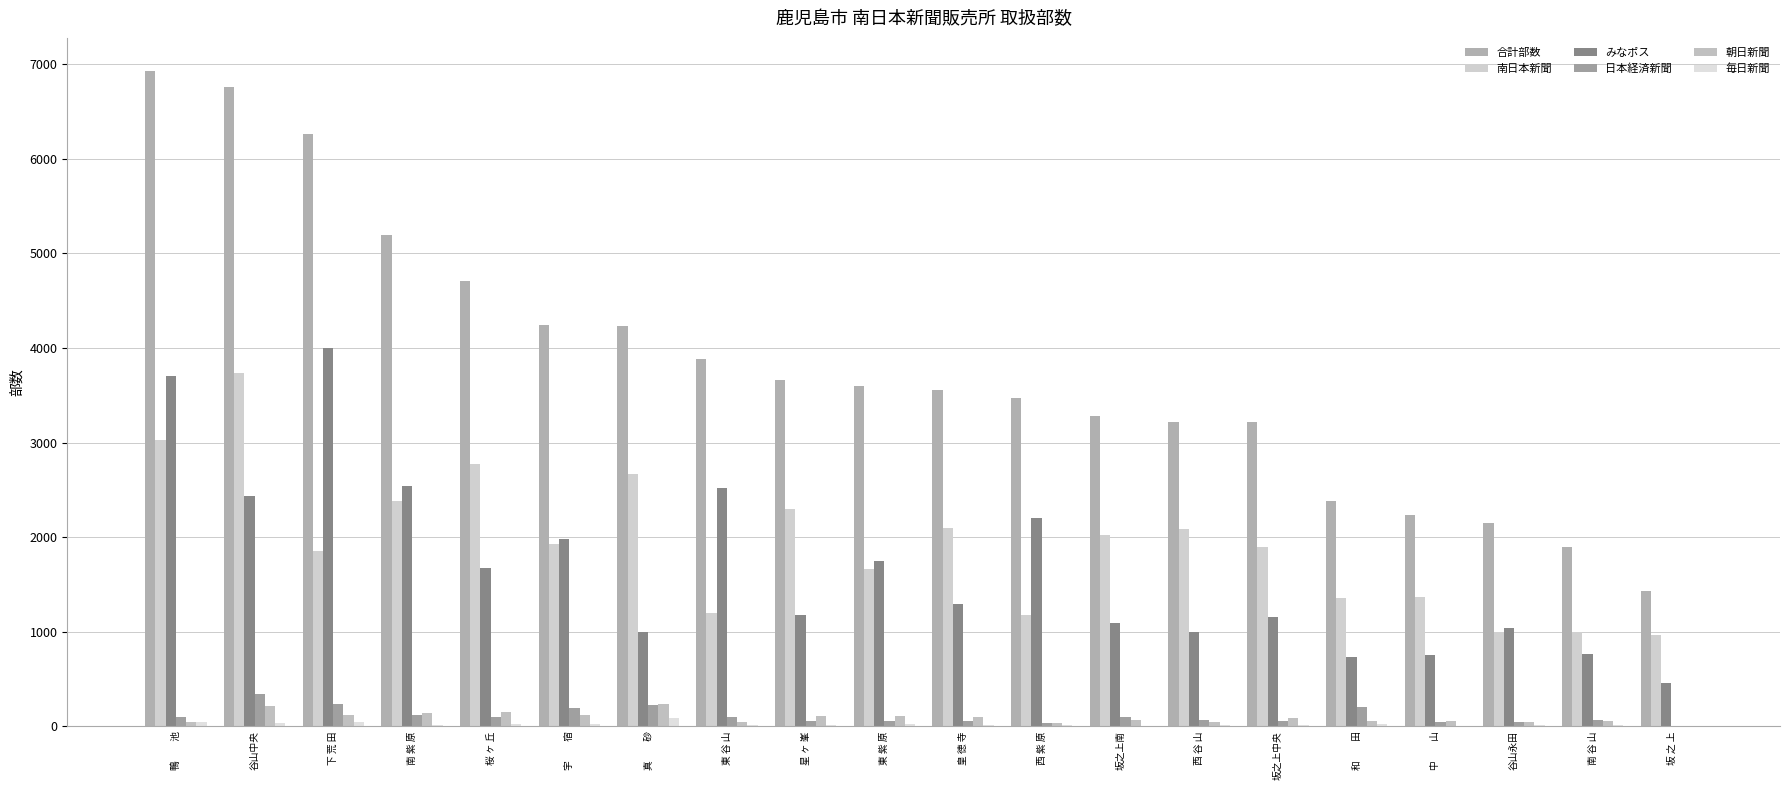

Does the chart contain stacked bars?

No